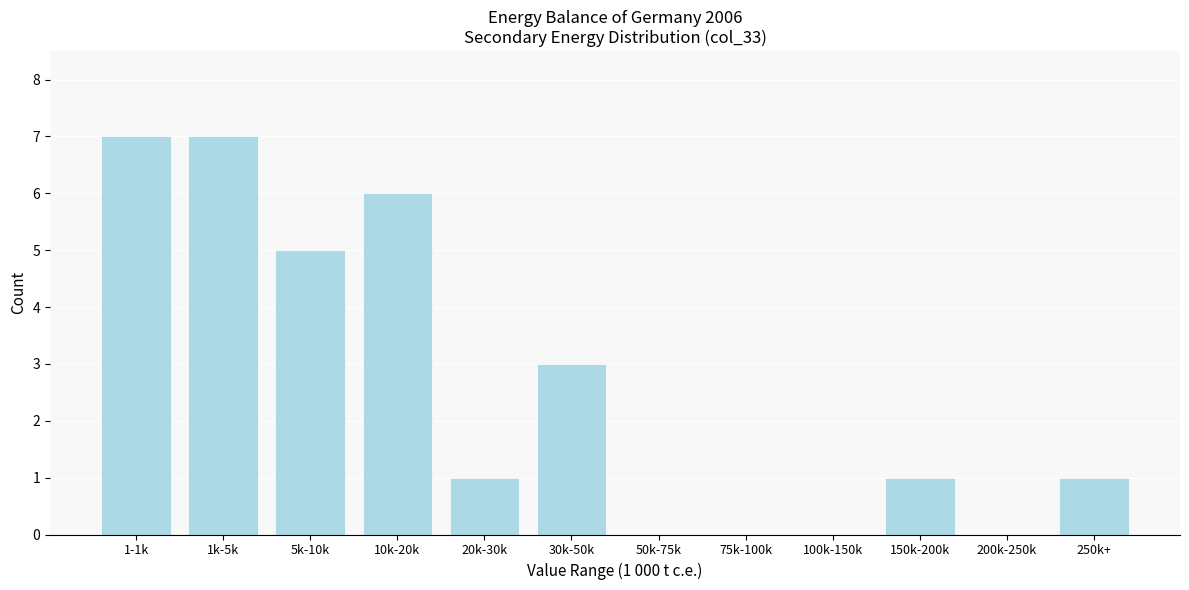

Reading left to right, extract all data points from this chart.

1-1k=7	1k-5k=7	5k-10k=5	10k-20k=6	20k-30k=1	30k-50k=3	50k-75k=0	75k-100k=0	100k-150k=0	150k-200k=1	200k-250k=0	250k+=1